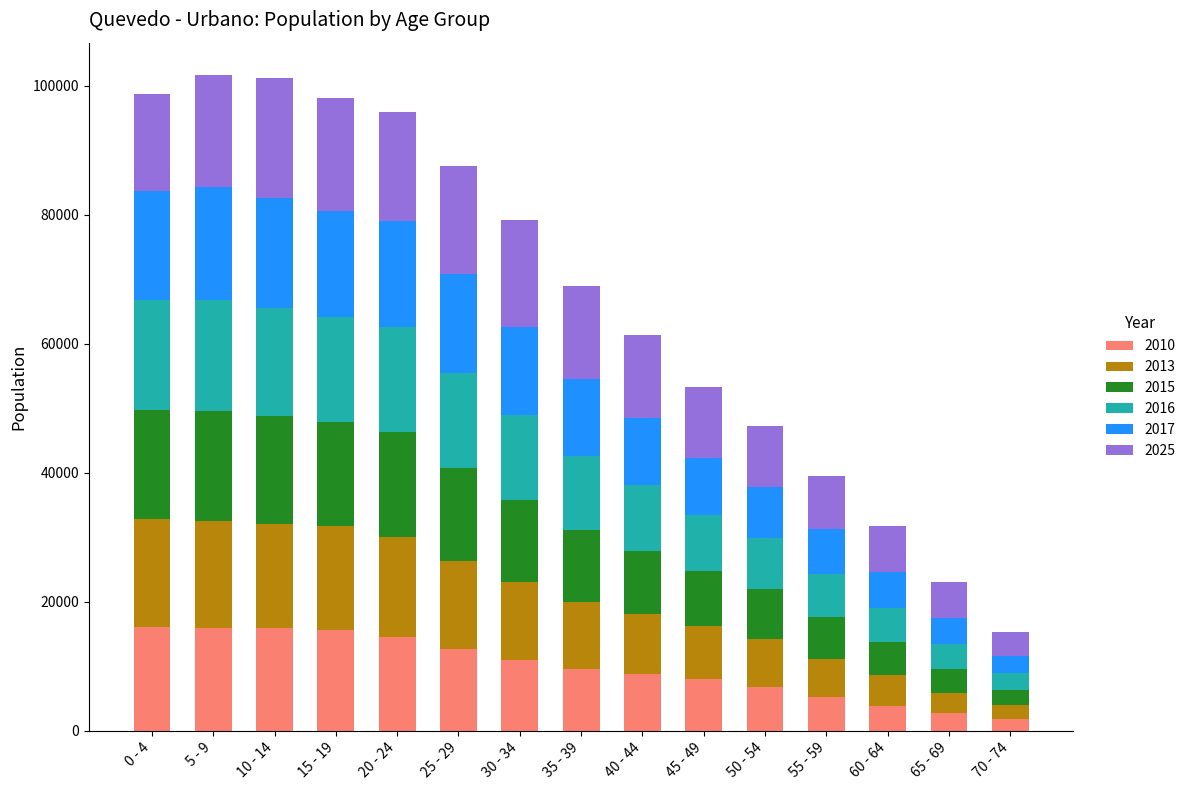

Are the bars grouped side by side (vs. stacked)?

No